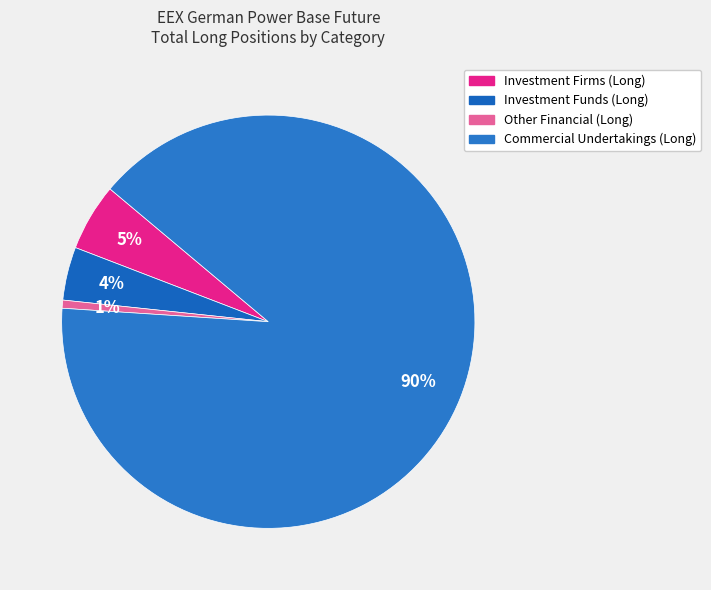

Rank the categories by value from lowest to highest.

Other Financial (Long), Investment Funds (Long), Investment Firms (Long), Commercial Undertakings (Long)